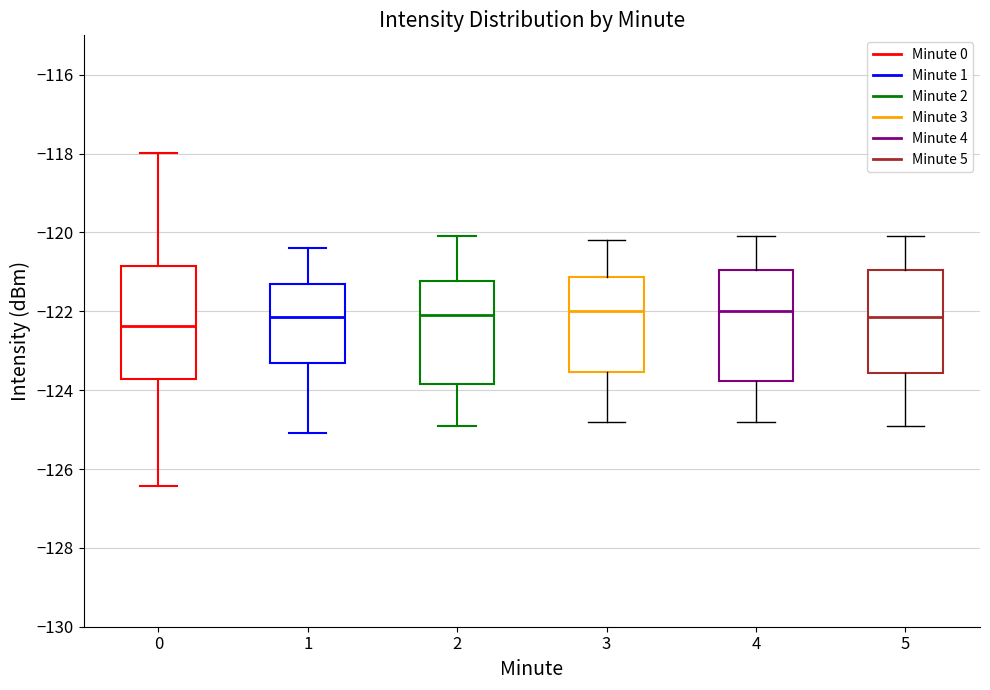

Where does the median line of the box at x = 5 sit on the y-axis? The values are not printed on the chart, so give them approximately, as read against the axis.

-122.2